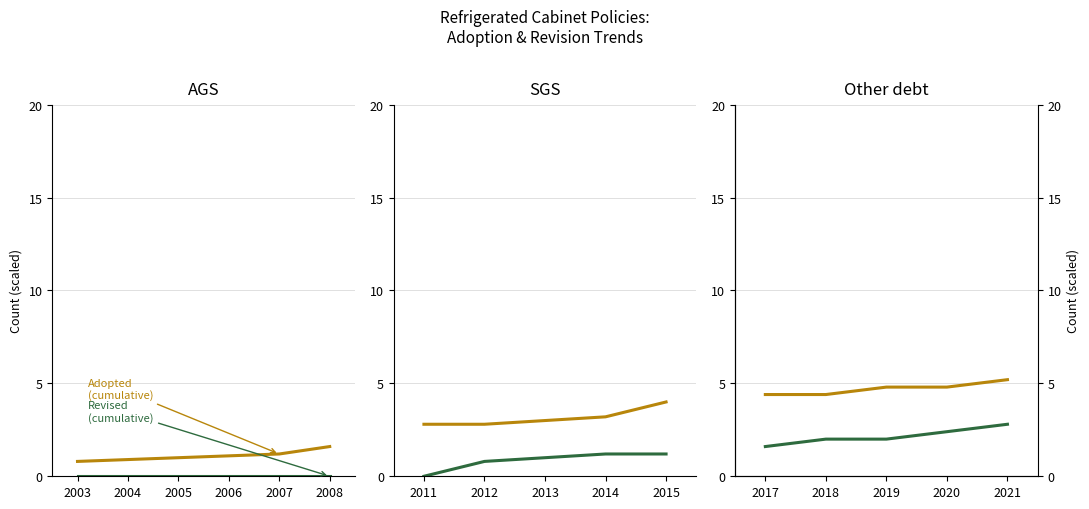

What is the highest value of the Adopted (cumulative) series?

5.2